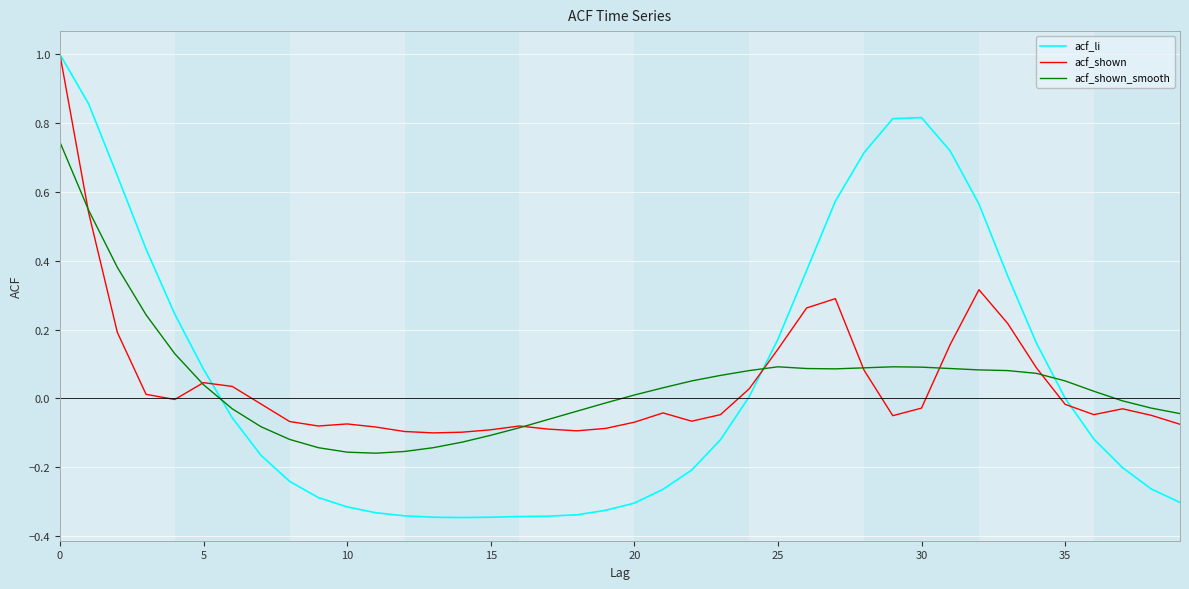

Which series has the widest spread of values?

acf_li